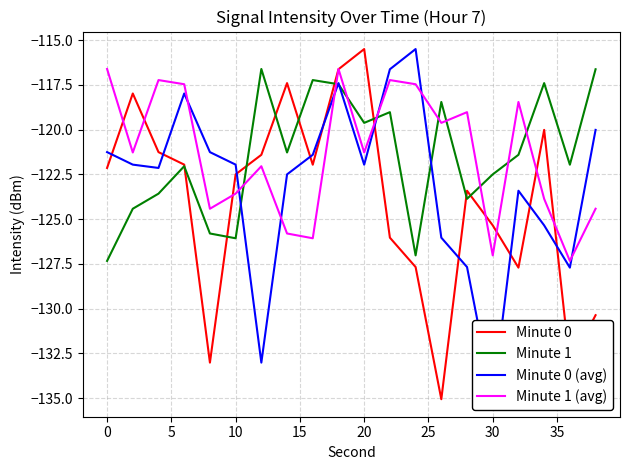

Is it true that Minute 0 equals -36.8 at 20?

False